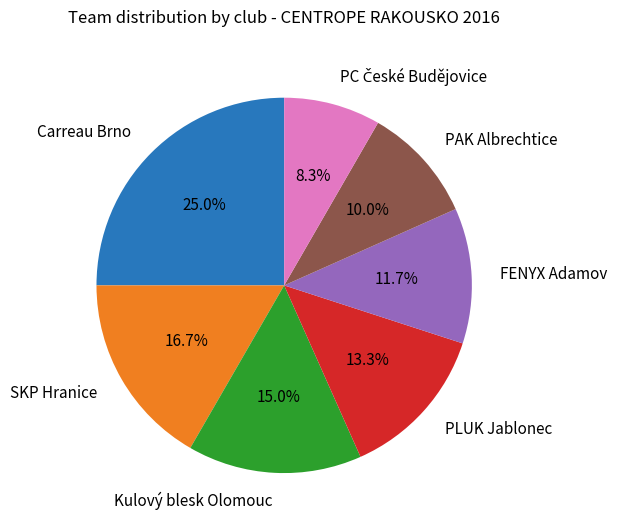

Is it true that SKP Hranice is 17% of the pie?

True